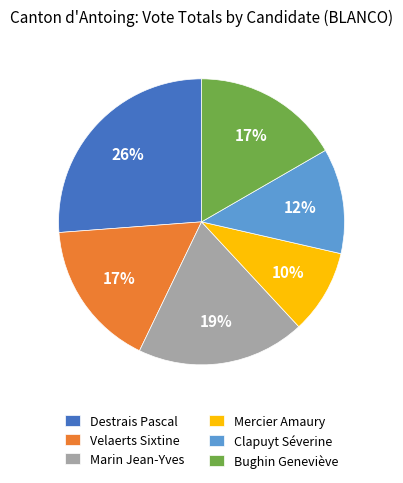

To the nearest percent, what percentage of the pie is Bughin Geneviève?

17%